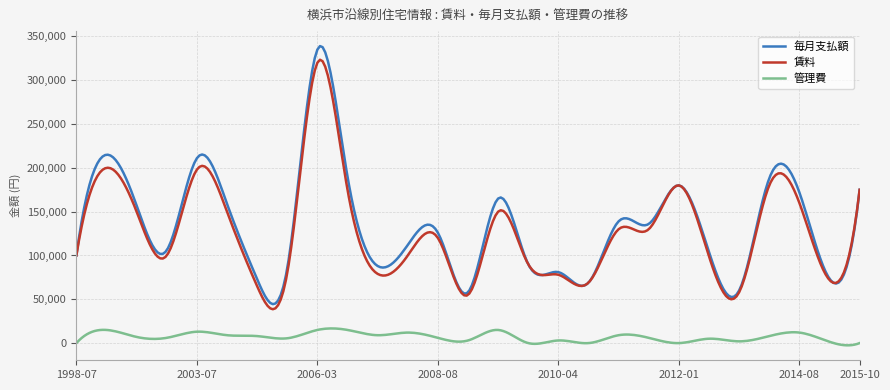

True or false: 管理費 and 賃料 cross at least once.

False